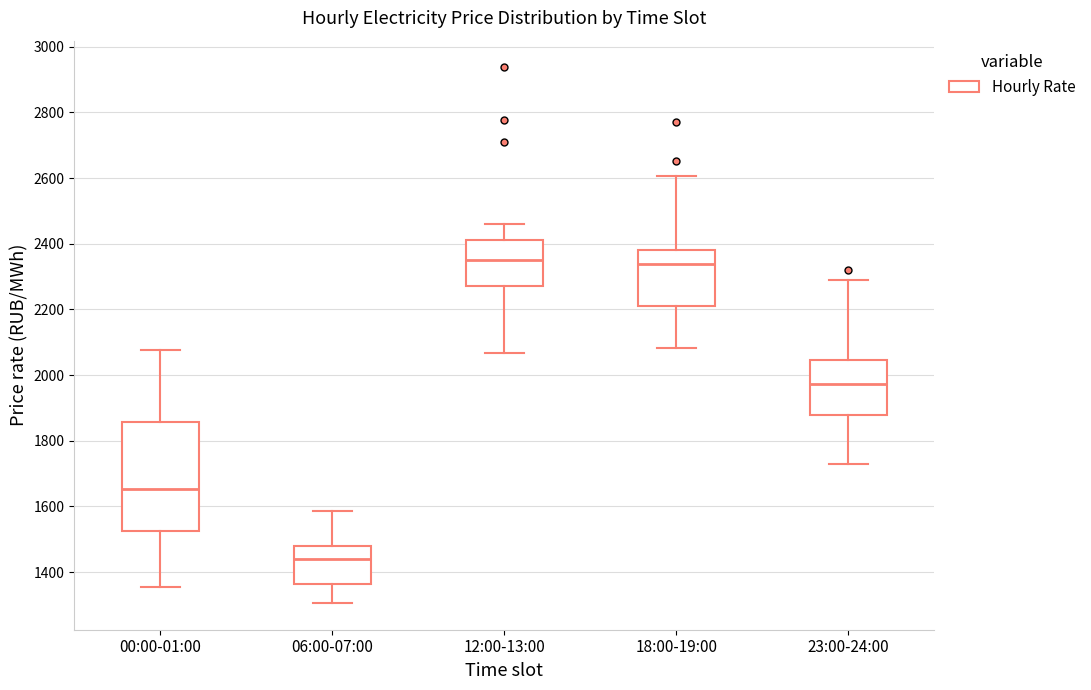

Reading left to right, read every box against the y-axis: the position of its median line, the range the box covers, and the ends of its whiskers. The values are not printed on the chart, so give them approximately, as read against the axis.

00:00-01:00: median 1660, box 1520 to 1860, whiskers 1360 to 2080
06:00-07:00: median 1440, box 1360 to 1480, whiskers 1300 to 1580
12:00-13:00: median 2340, box 2280 to 2420, whiskers 2060 to 2460
18:00-19:00: median 2340, box 2200 to 2380, whiskers 2080 to 2600
23:00-24:00: median 1980, box 1880 to 2040, whiskers 1720 to 2280